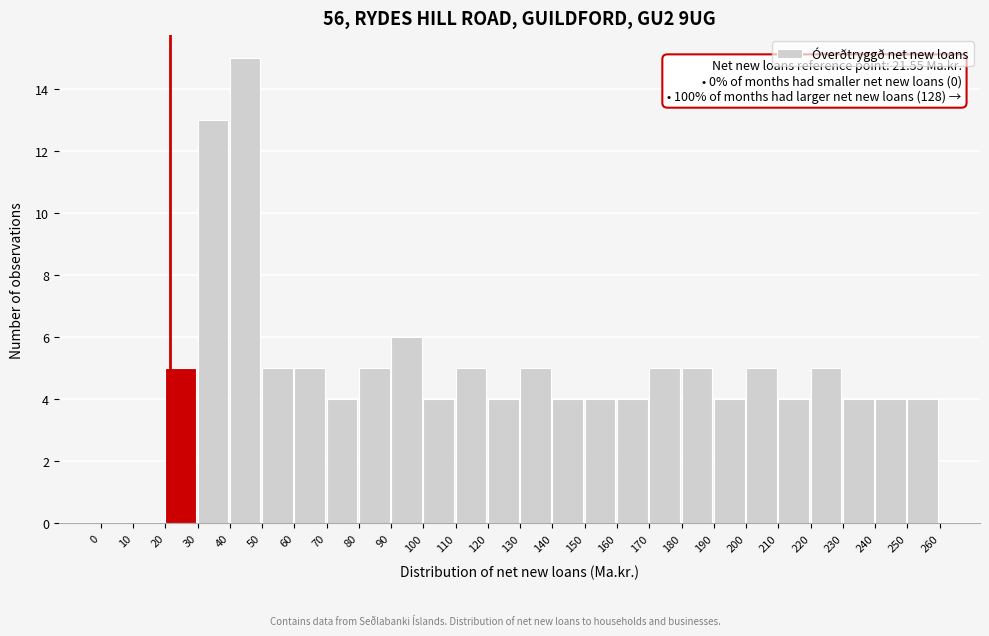

Over which range of the x-axis is the bar tallest?

40 to 50